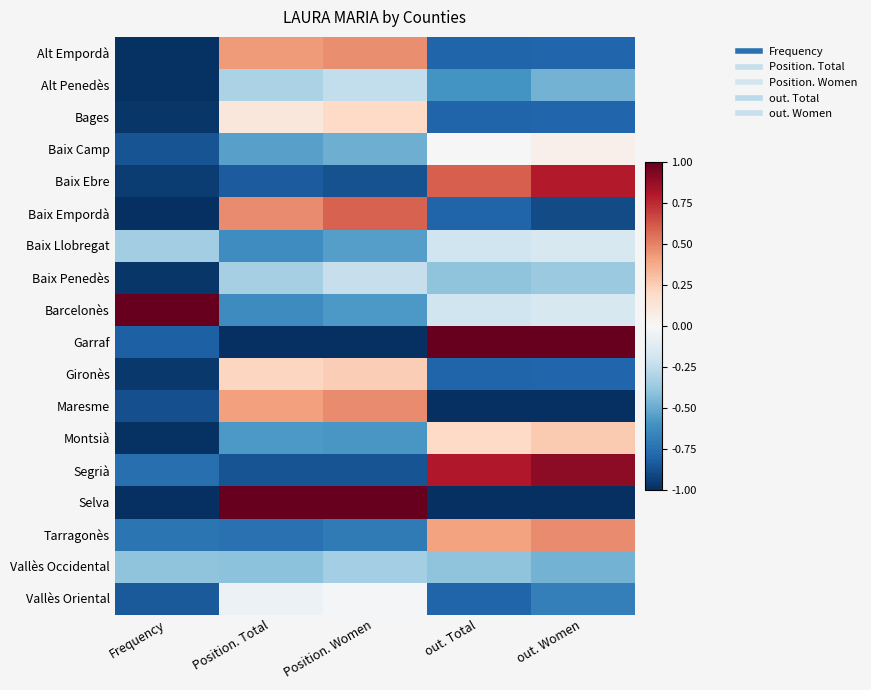

Reading left to right, what are all the values shown in this chart?

Alt Empordà: Frequency=-1.0	Position. Total=0.4	Position. Women=0.5	out. Total=-0.8	out. Women=-0.8
Alt Penedès: Frequency=-1.0	Position. Total=-0.3	Position. Women=-0.2	out. Total=-0.6	out. Women=-0.5
Bages: Frequency=-1.0	Position. Total=0.1	Position. Women=0.2	out. Total=-0.8	out. Women=-0.8
Baix Camp: Frequency=-0.9	Position. Total=-0.5	Position. Women=-0.5	out. Total=0.0	out. Women=0.1
Baix Ebre: Frequency=-1.0	Position. Total=-0.8	Position. Women=-0.9	out. Total=0.6	out. Women=0.8
Baix Empordà: Frequency=-1.0	Position. Total=0.5	Position. Women=0.6	out. Total=-0.8	out. Women=-0.9
Baix Llobregat: Frequency=-0.3	Position. Total=-0.6	Position. Women=-0.6	out. Total=-0.2	out. Women=-0.2
Baix Penedès: Frequency=-1.0	Position. Total=-0.3	Position. Women=-0.2	out. Total=-0.4	out. Women=-0.4
Barcelonès: Frequency=1.0	Position. Total=-0.6	Position. Women=-0.6	out. Total=-0.2	out. Women=-0.2
Garraf: Frequency=-0.8	Position. Total=-1.0	Position. Women=-1.0	out. Total=1.0	out. Women=1.0
Gironès: Frequency=-1.0	Position. Total=0.2	Position. Women=0.2	out. Total=-0.8	out. Women=-0.8
Maresme: Frequency=-0.9	Position. Total=0.4	Position. Women=0.5	out. Total=-1.0	out. Women=-1.0
Montsià: Frequency=-1.0	Position. Total=-0.6	Position. Women=-0.6	out. Total=0.2	out. Women=0.3
Segrià: Frequency=-0.8	Position. Total=-0.9	Position. Women=-0.9	out. Total=0.8	out. Women=0.9
Selva: Frequency=-1.0	Position. Total=1.0	Position. Women=1.0	out. Total=-1.0	out. Women=-1.0
Tarragonès: Frequency=-0.7	Position. Total=-0.7	Position. Women=-0.7	out. Total=0.4	out. Women=0.5
Vallès Occidental: Frequency=-0.4	Position. Total=-0.4	Position. Women=-0.3	out. Total=-0.4	out. Women=-0.5
Vallès Oriental: Frequency=-0.8	Position. Total=-0.1	Position. Women=-0.0	out. Total=-0.8	out. Women=-0.7